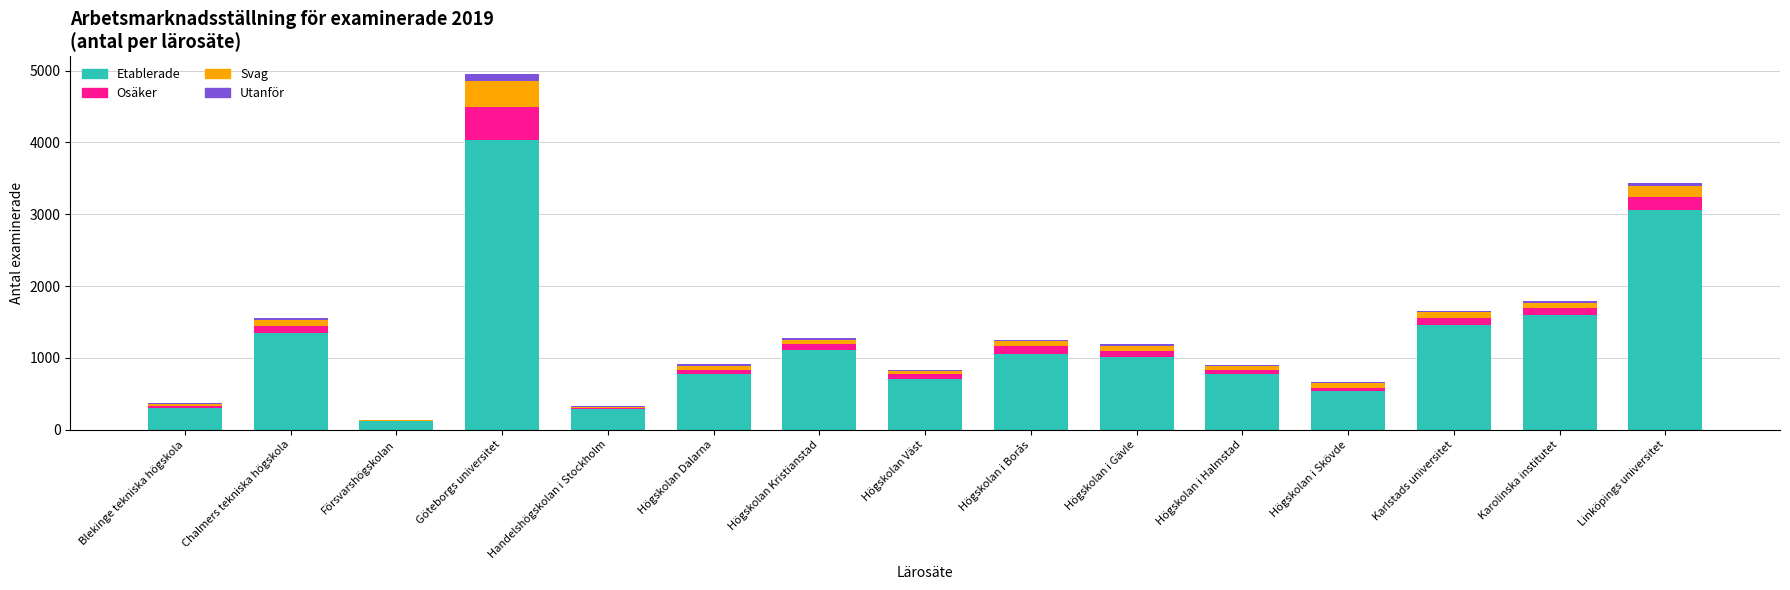

What is the total value across all series at Karlstads universitet?

1651